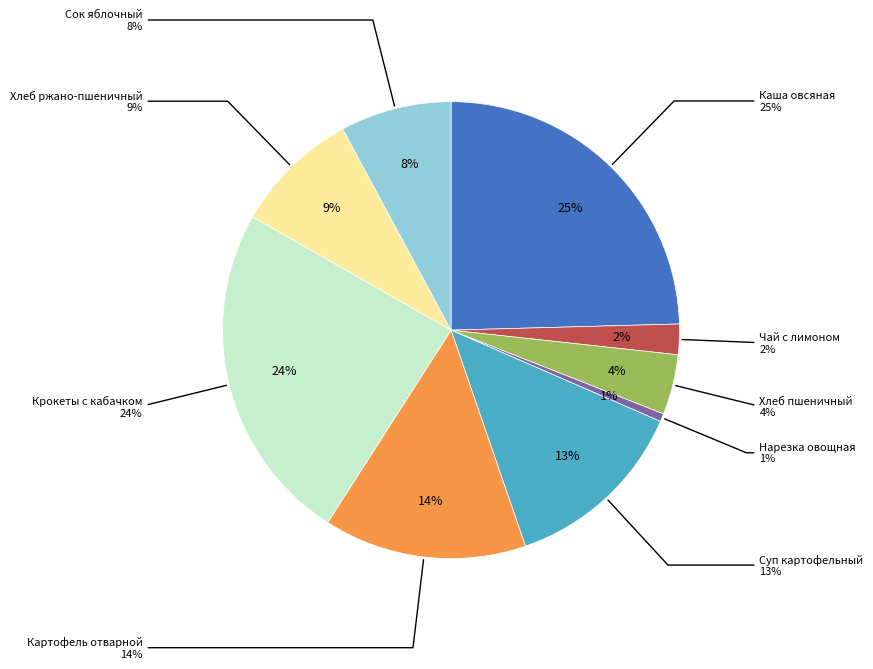

Do Хлеб ржано-пшеничный and Крокеты с кабачком together represent more than half of the pie?

No